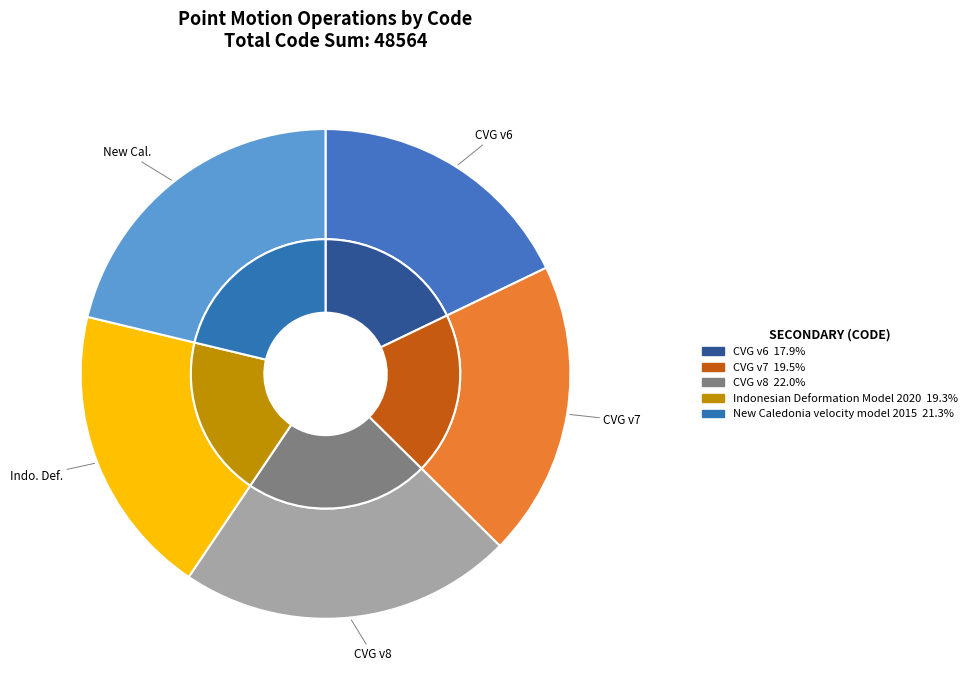

To the nearest percent, what is the difference between the Indonesian Deformation Model 2020 and Canada velocity grid v6 slice percentages?

1%